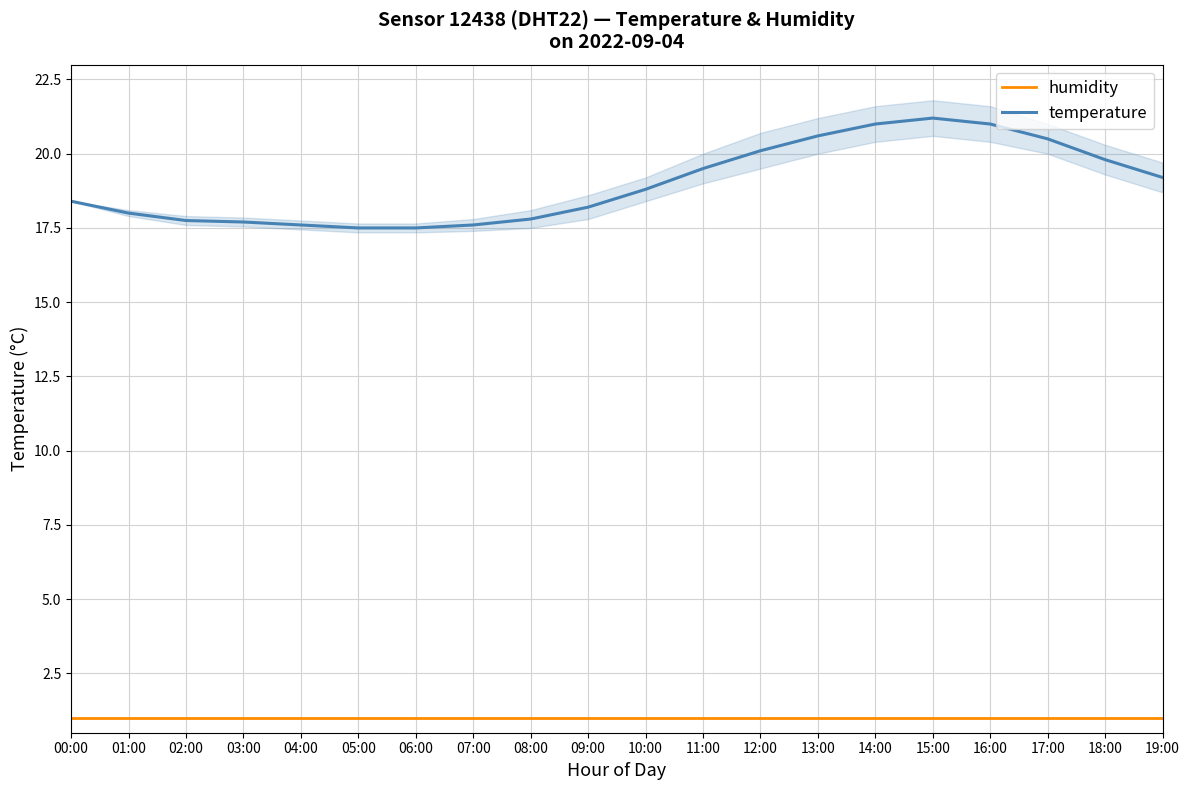

What is the value of the temperature point at the 5th from the left?

17.6